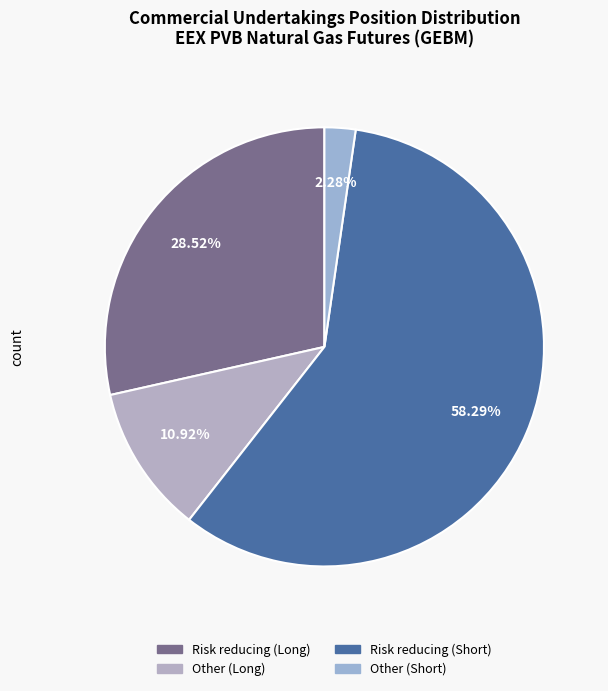

Which category has the smallest portion of the pie?

Other (Short)